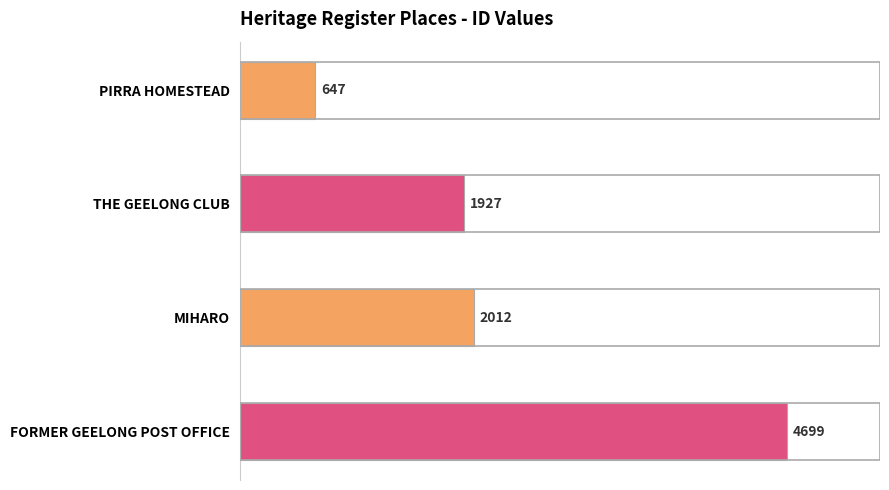

What is the greatest value displayed?

4699